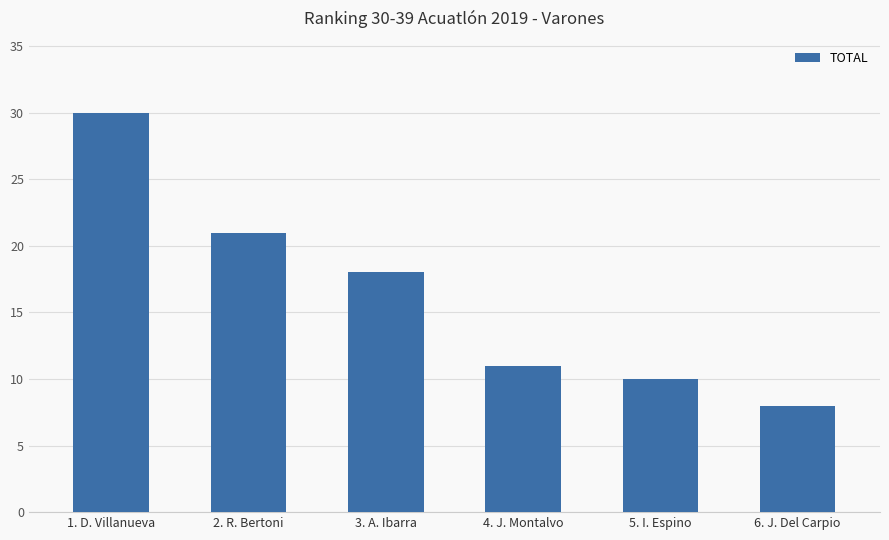

What is the average value?

16